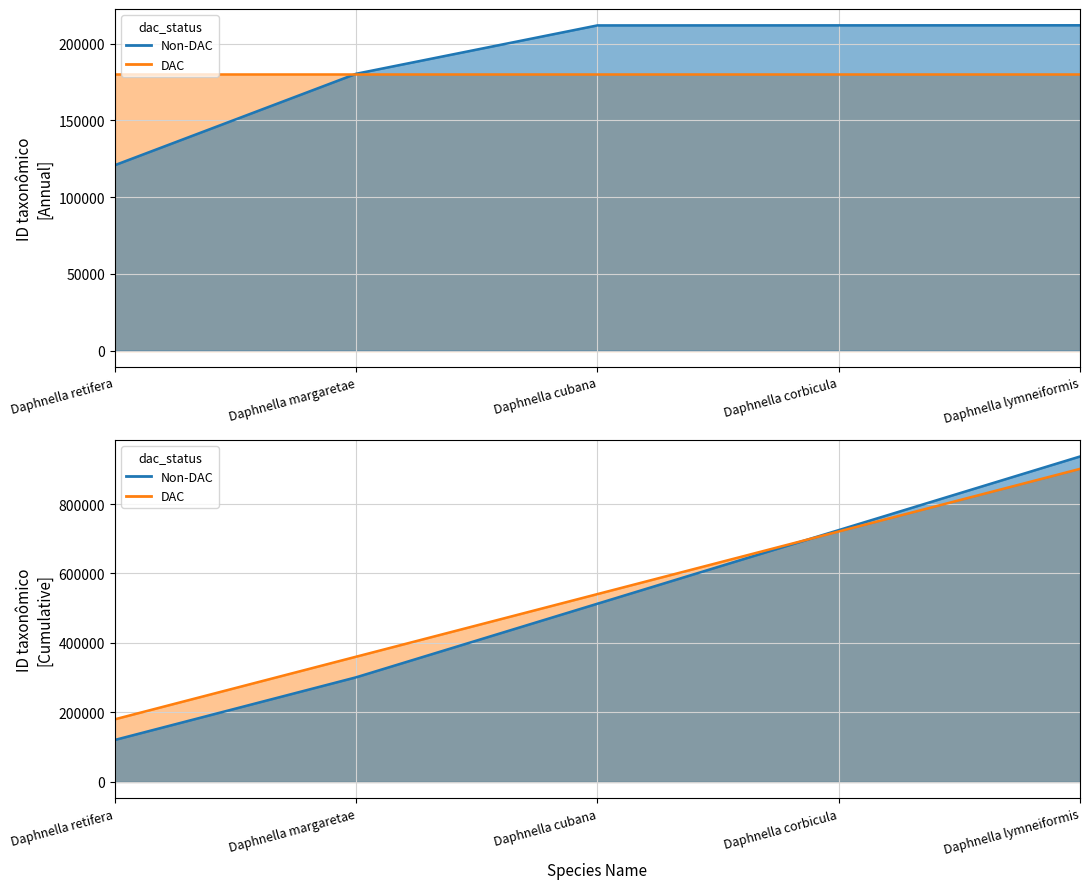

How many data points in Non-DAC are above 513007?

2